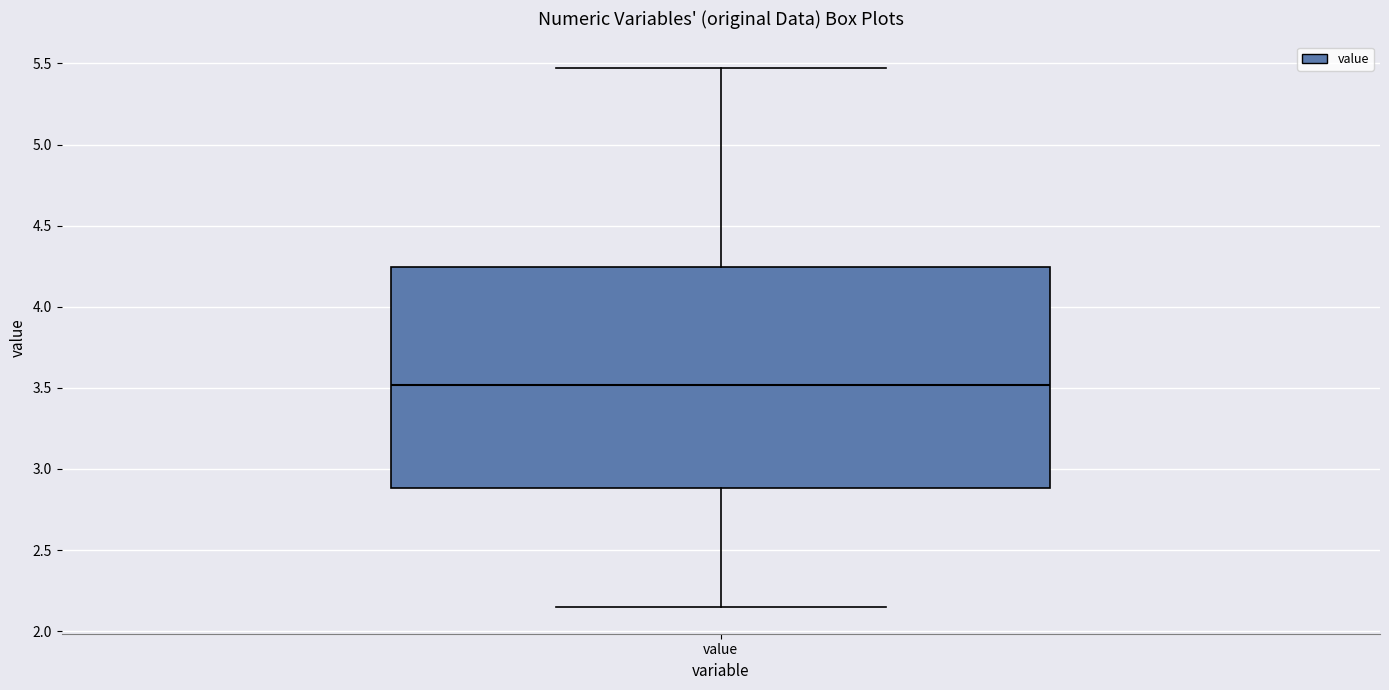

Where is the upper edge of the box for value on the y-axis? The values are not printed on the chart, so give them approximately, as read against the axis.

4.25